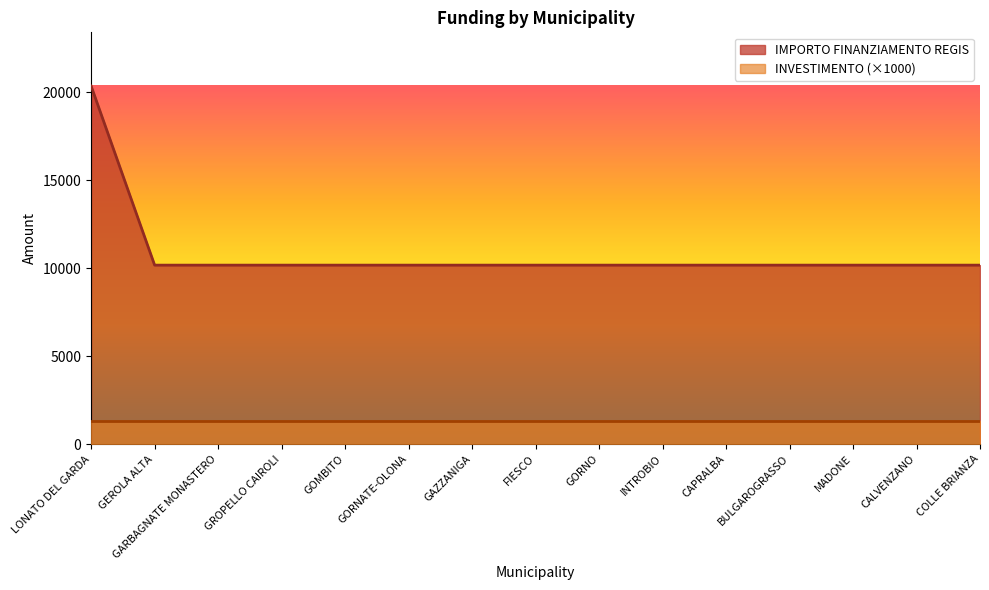

Is it true that the value at FIESCO is 10172?

True